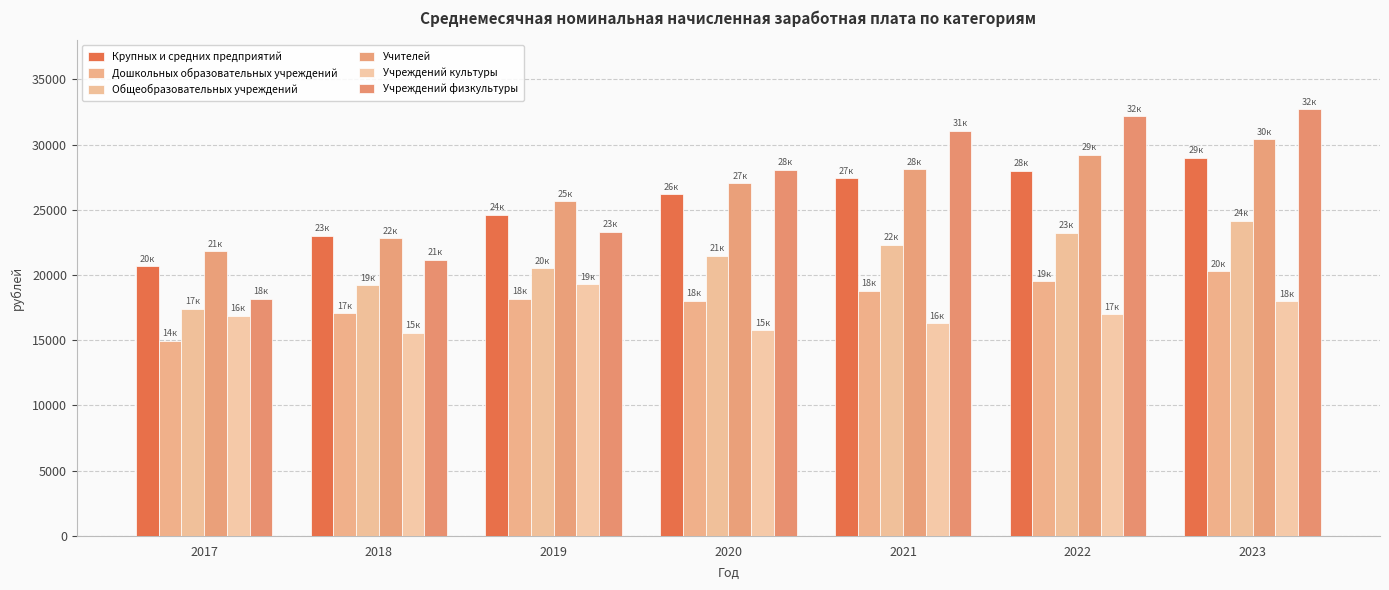

What is the sum of the Учителей values at 2022 and 2023?

59608.0